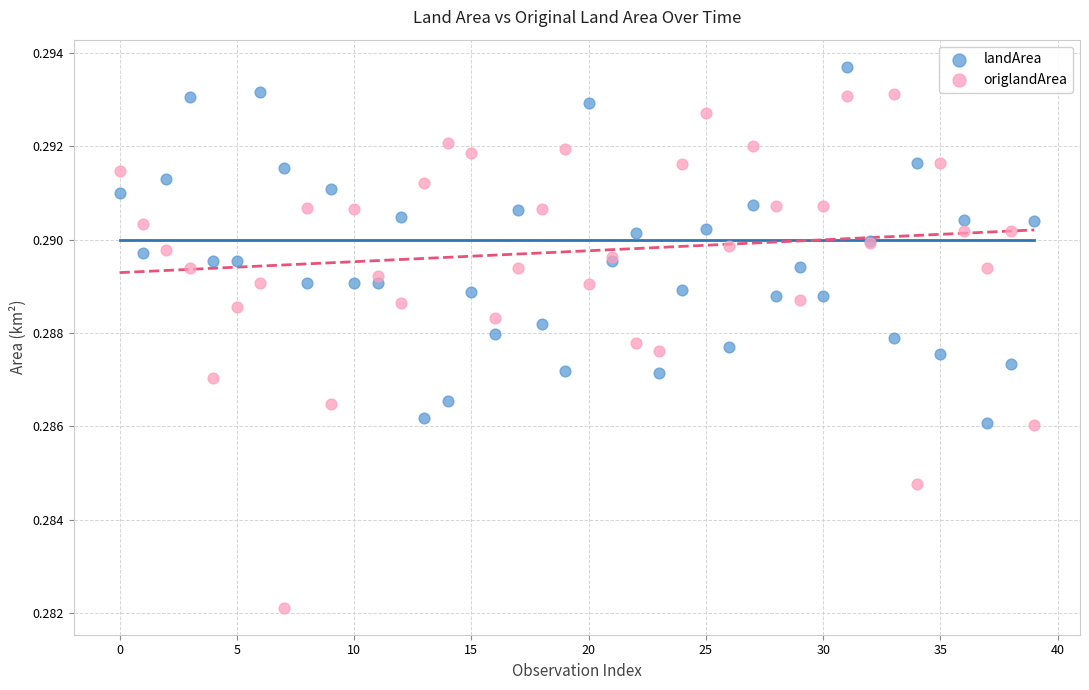

Which series contains the highest Y value?

landArea